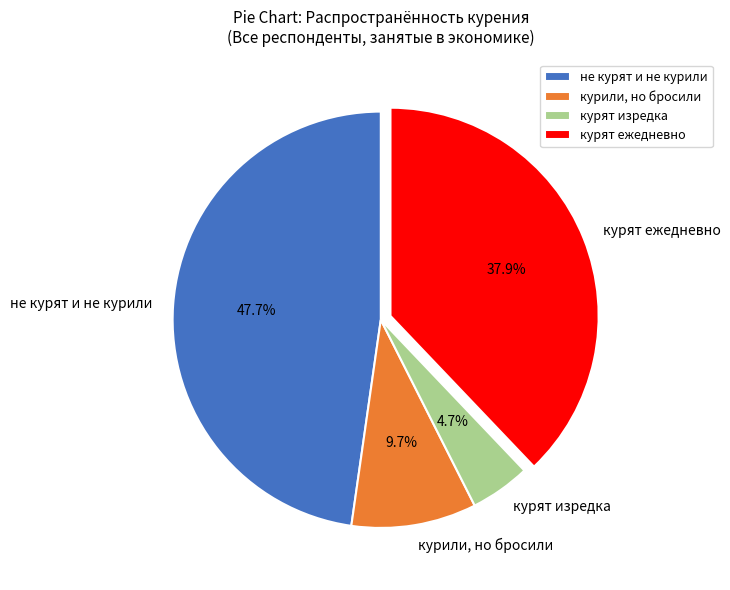

How many segments does this pie chart have?

4